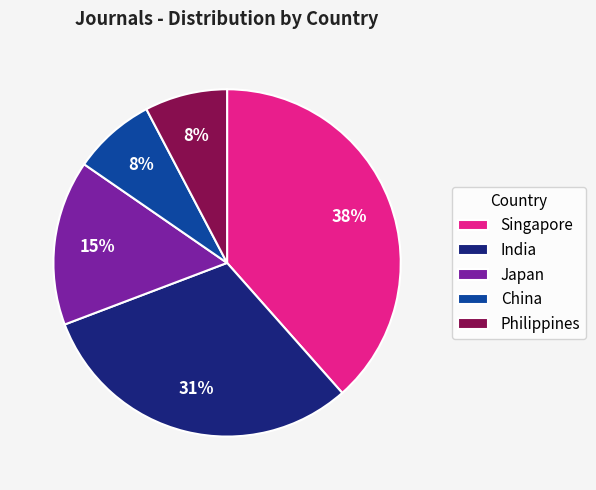

Do India and Japan together represent more than half of the pie?

No